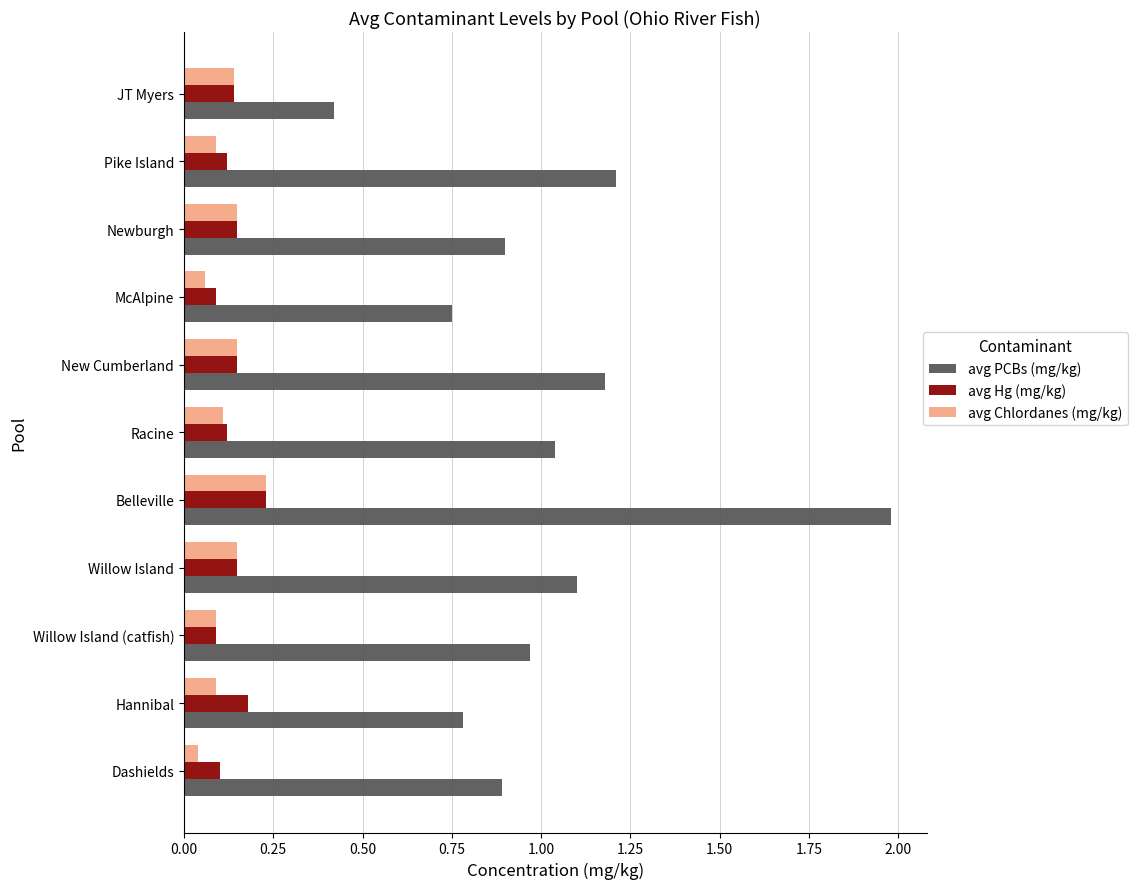

What is the total value across all series at Racine?

1.3